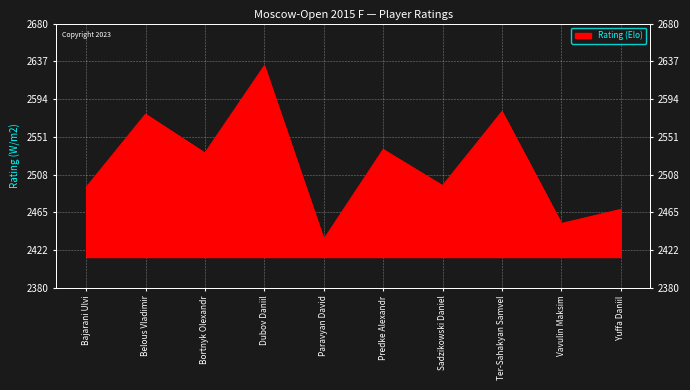

How many values are below 2533?

5